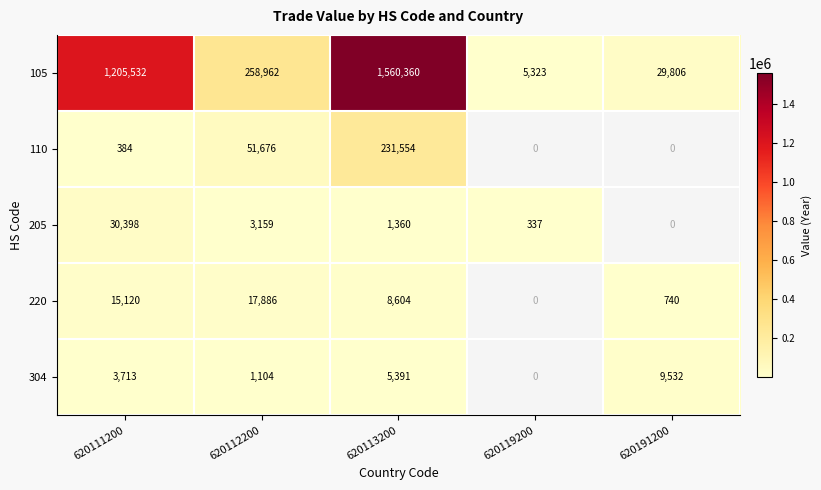

Which series changed the most between 620111200 and 620191200?

105